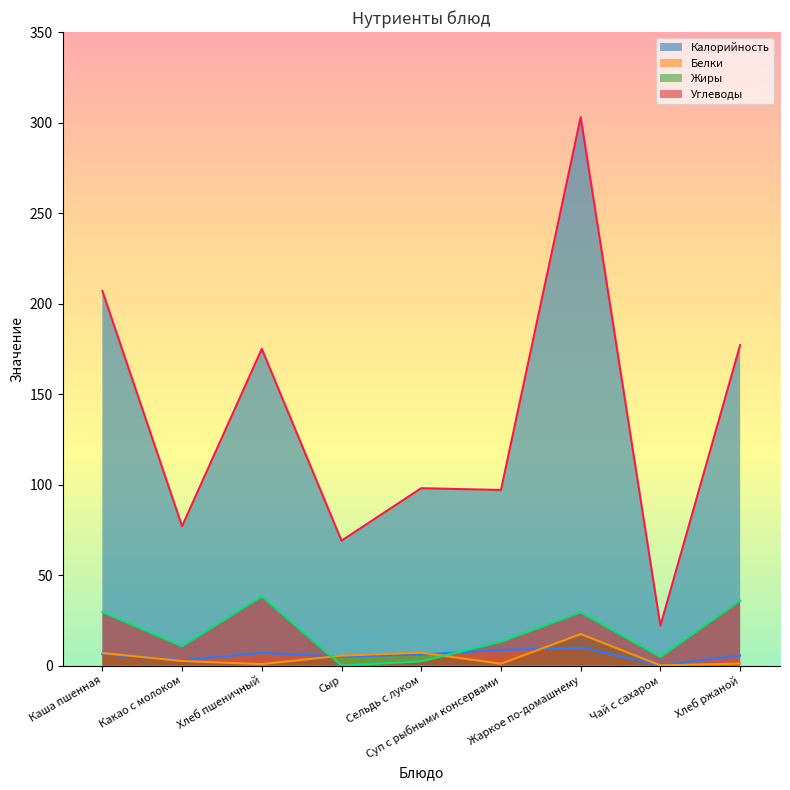

At which category does Углеводы reach its first local peak?

Хлеб пшеничный